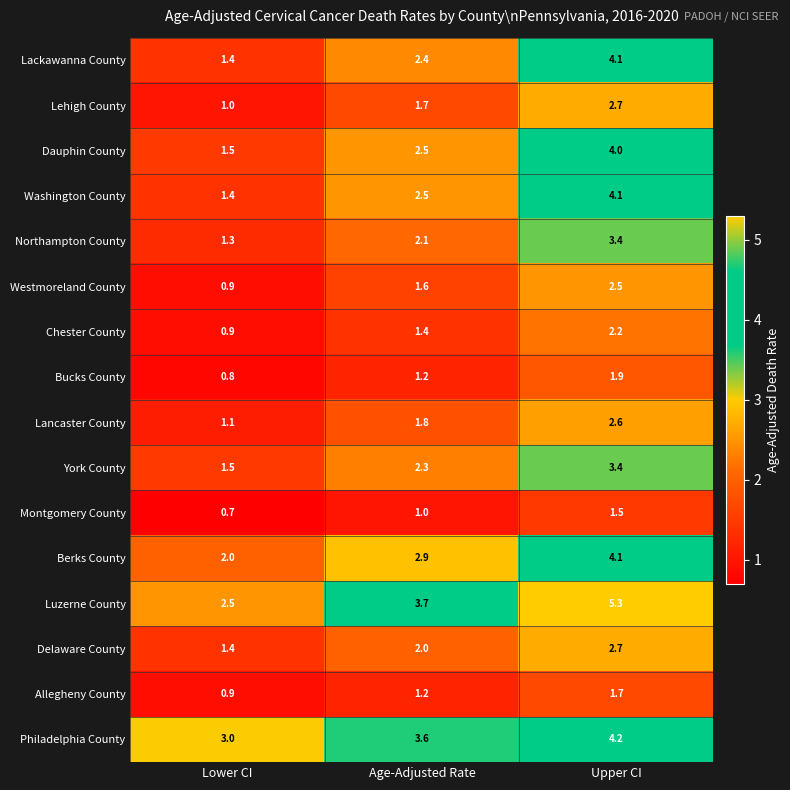

At which label does Bucks County first exceed 1?

Age-Adjusted Rate